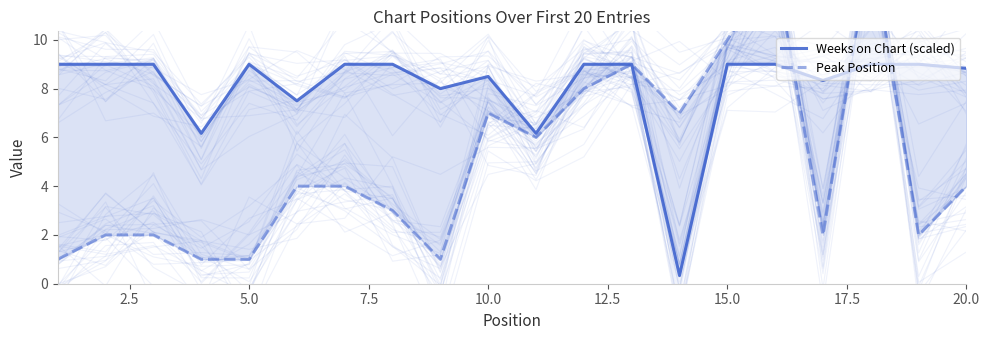

Does the chart have visible grid lines?

No